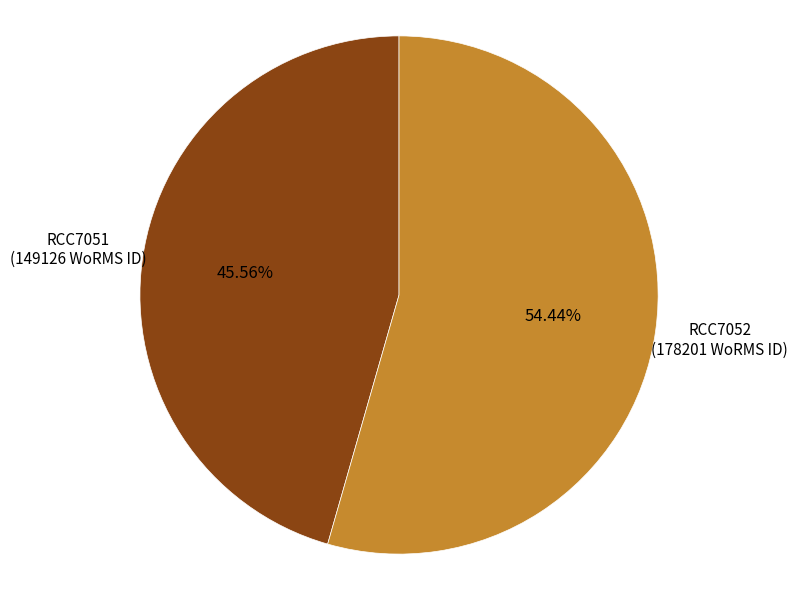

Which slice is the largest?

RCC7052